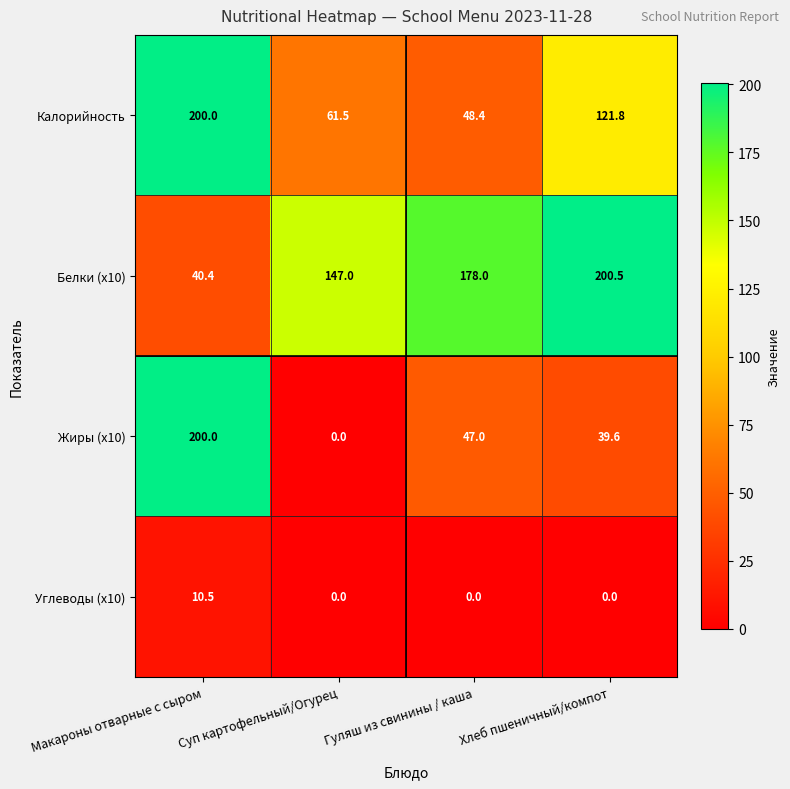

At which category is the sum across all series the highest?

Макароны отварные с сыром